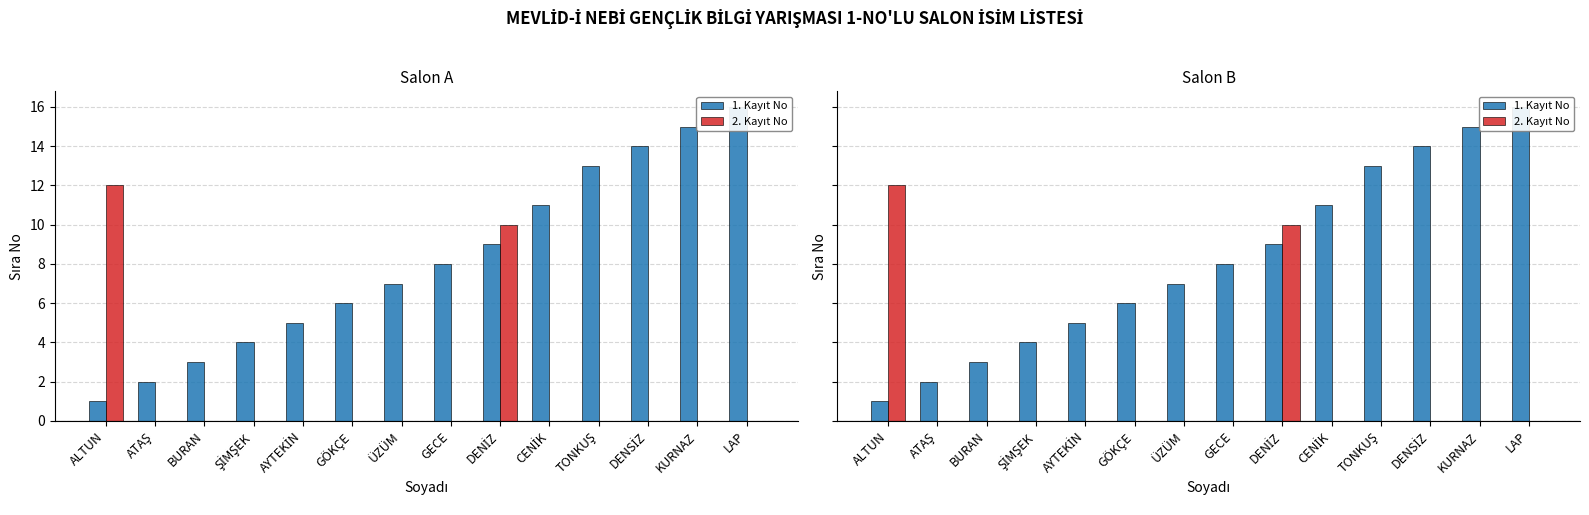

Which series has the largest range (max minus min)?

1. Kayıt No